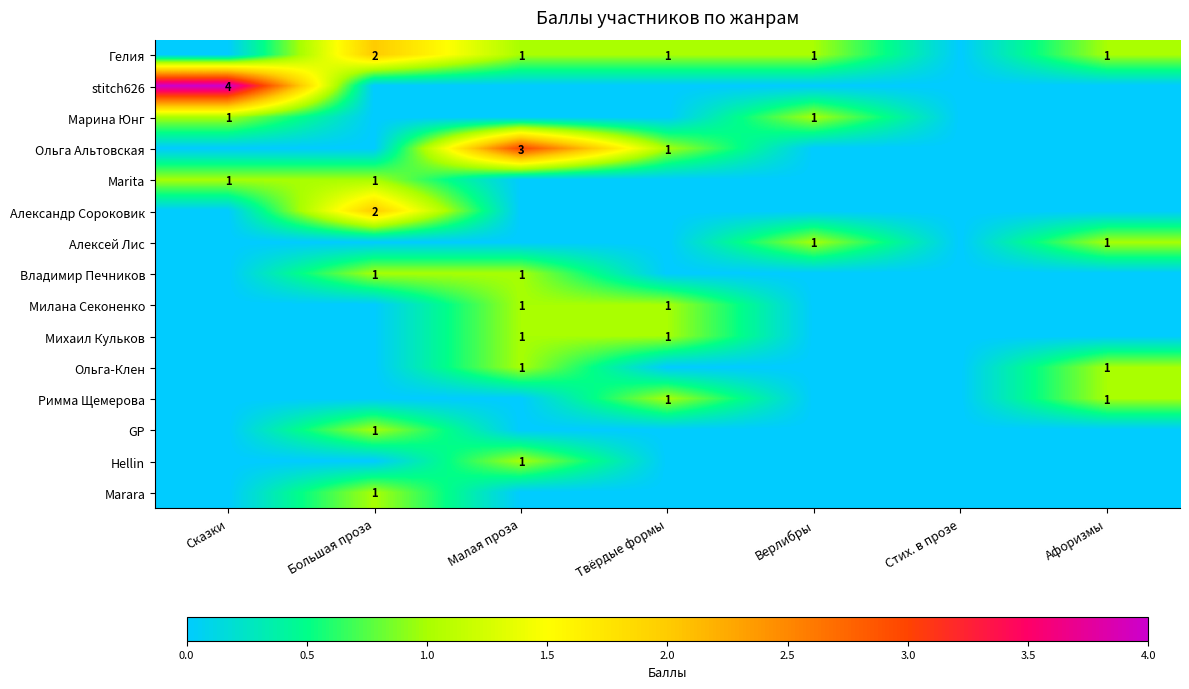

Which series has the largest range (max minus min)?

stitch626